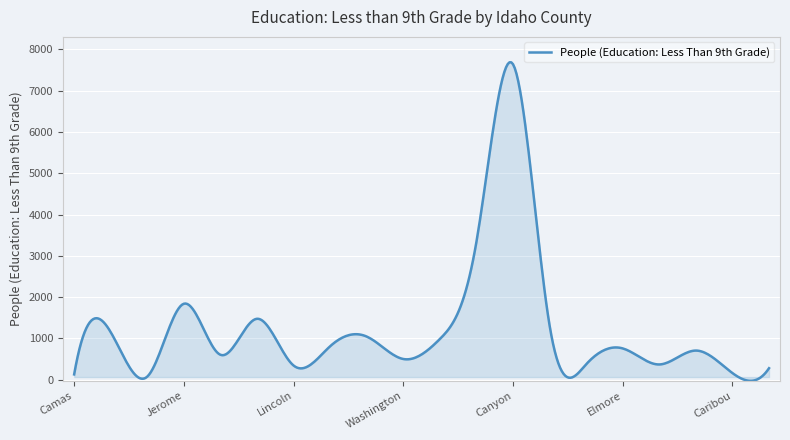

What is the difference between the maximum and minimum values?

7713.3